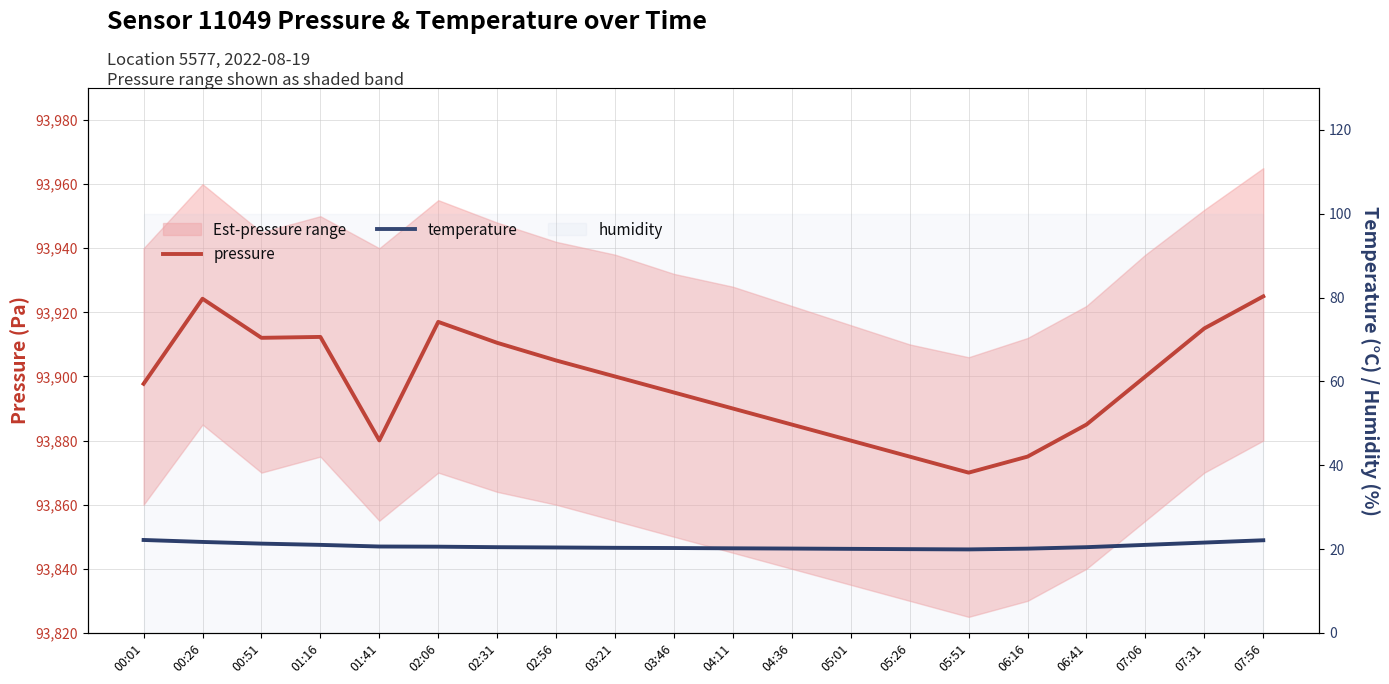

What is the sum of the pressure values at 07:06 and 02:06?

187817.0